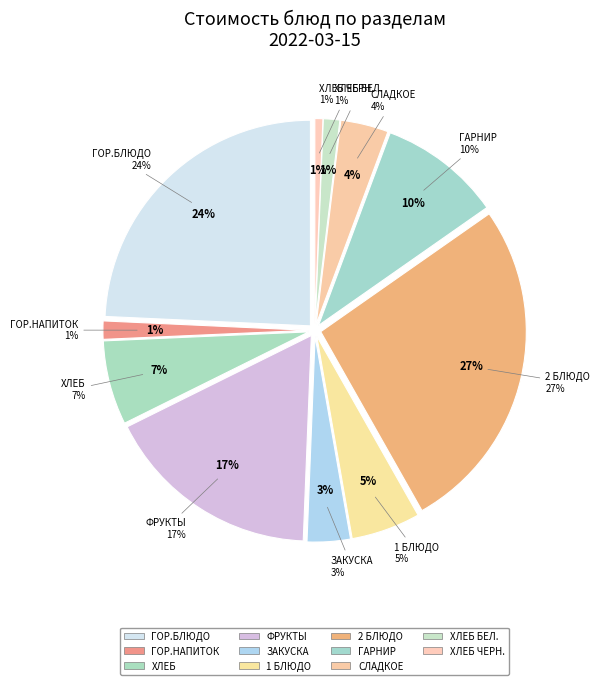

Rank the categories by value from highest to lowest.

2 блюдо, гор.блюдо, фрукты, гарнир, хлеб, 1 блюдо, сладкое, закуска, гор.напиток, хлеб бел., хлеб черн.